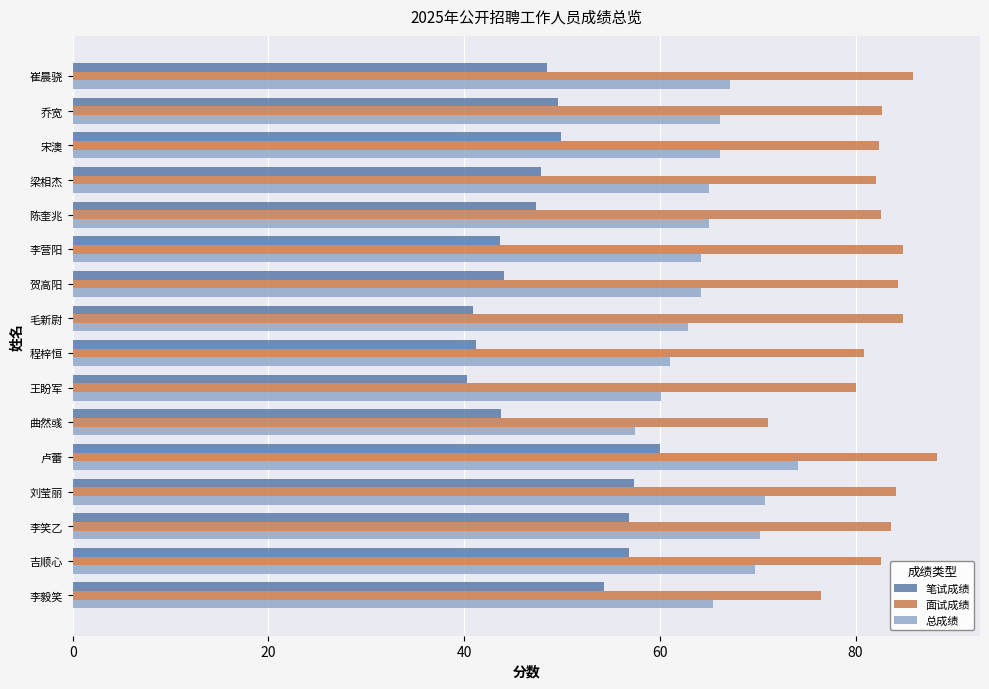

What is the minimum value shown in the chart?

40.3